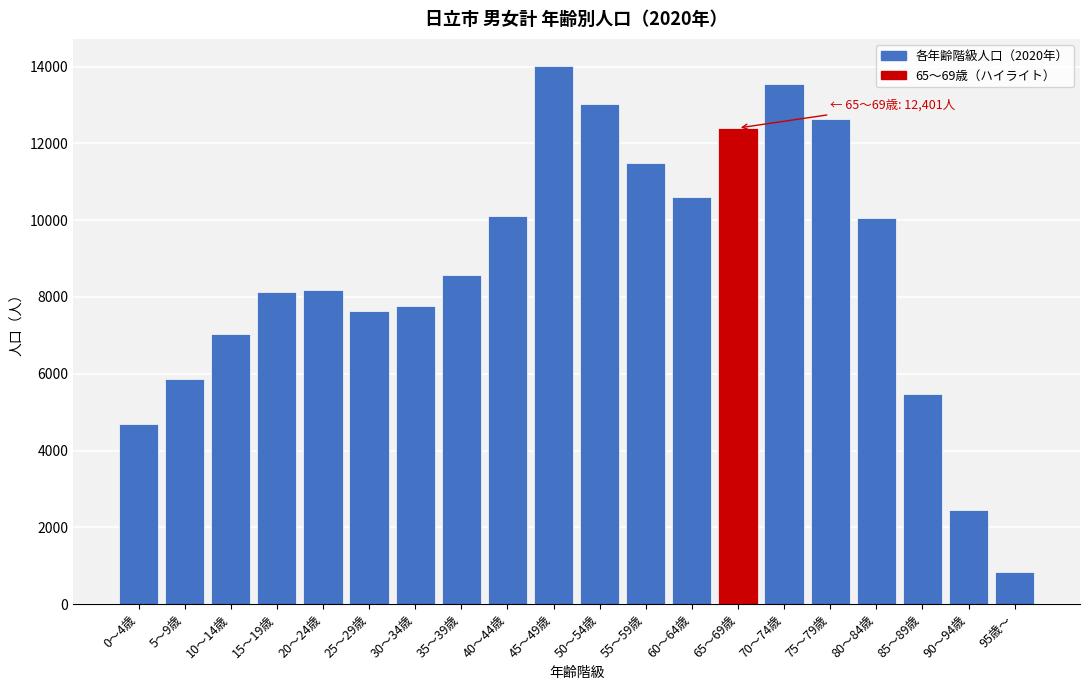

Reading left to right, transcribe all the data shown in this chart.

4689	5861	7042	8130	8190	7639	7756	8560	10110	14022	13021	11482	10602	12401	13550	12637	10046	5481	2461	828